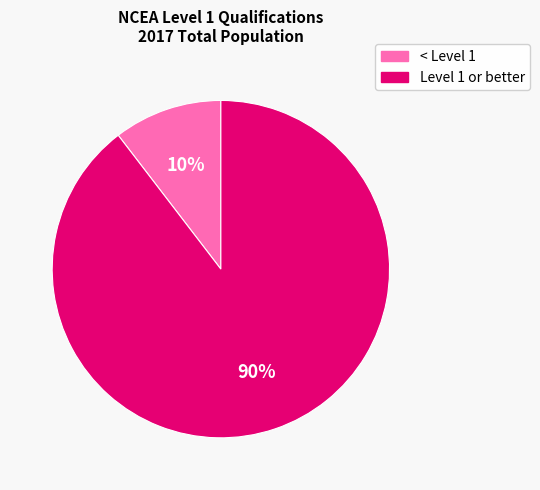

Is there a majority slice in this chart?

Yes